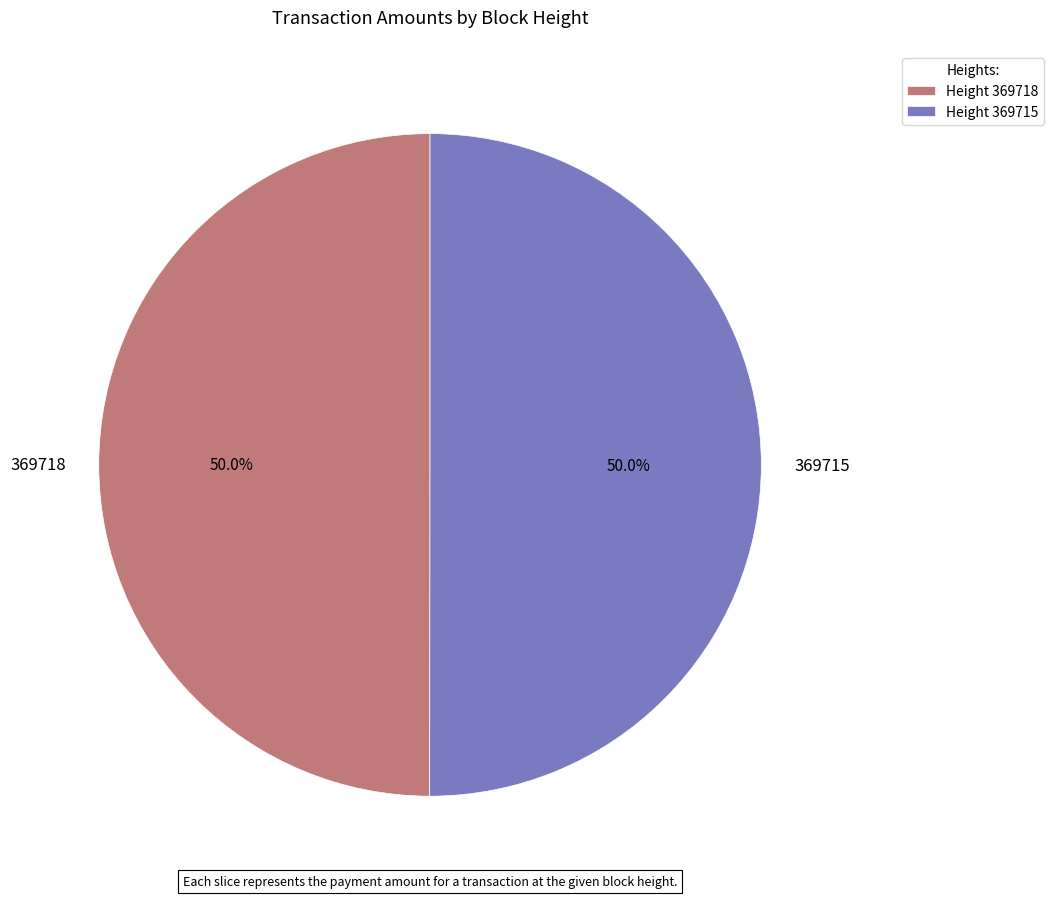

Is it true that 369715 is 50% of the pie?

True